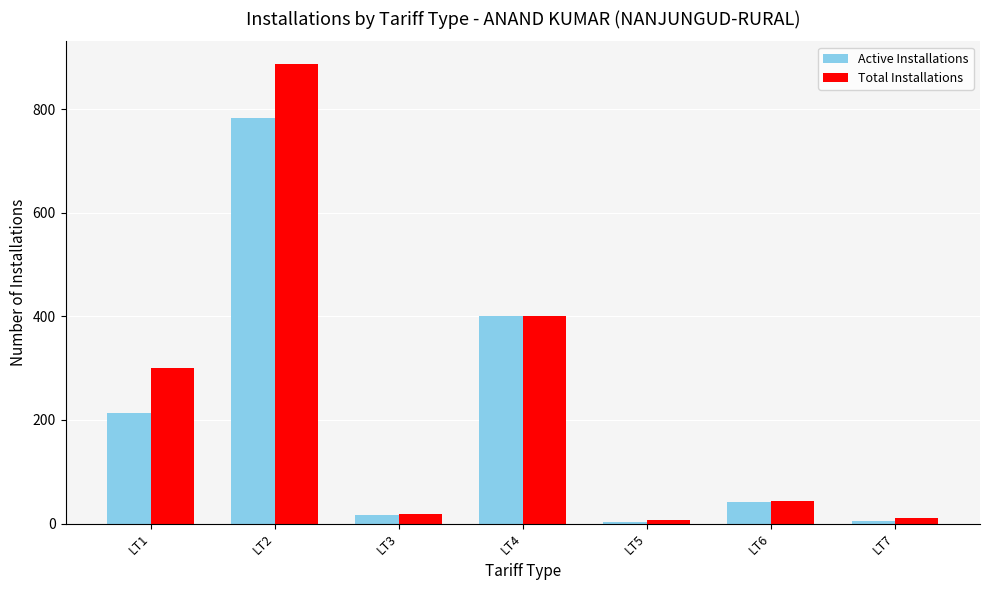

List the series in order of their peak value, highest first.

Total Installations, Active Installations